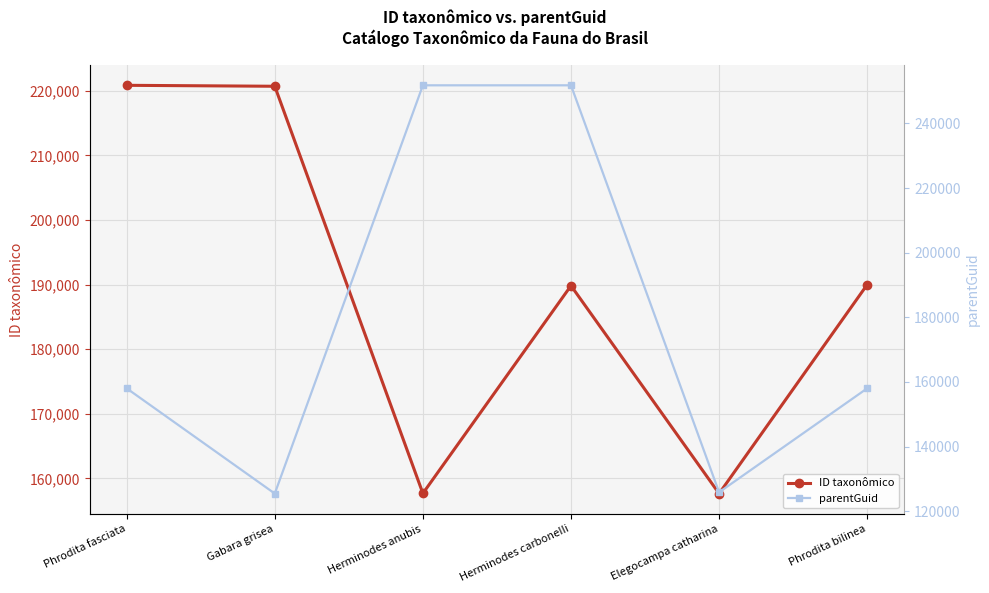

Which has a higher value, Phrodita fasciata or Phrodita bilinea?

Phrodita fasciata